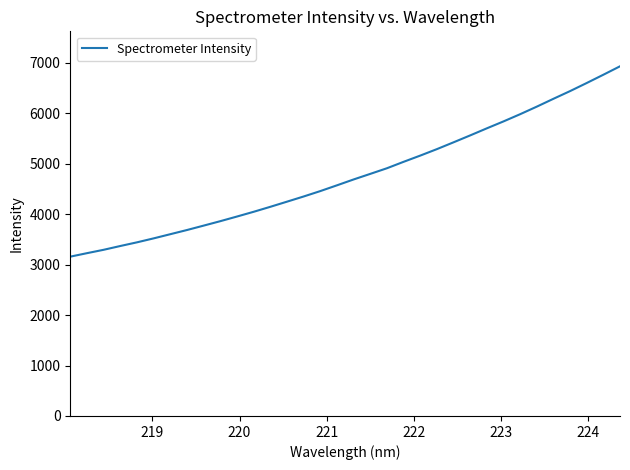

What is the difference between the maximum and minimum values?

3772.9